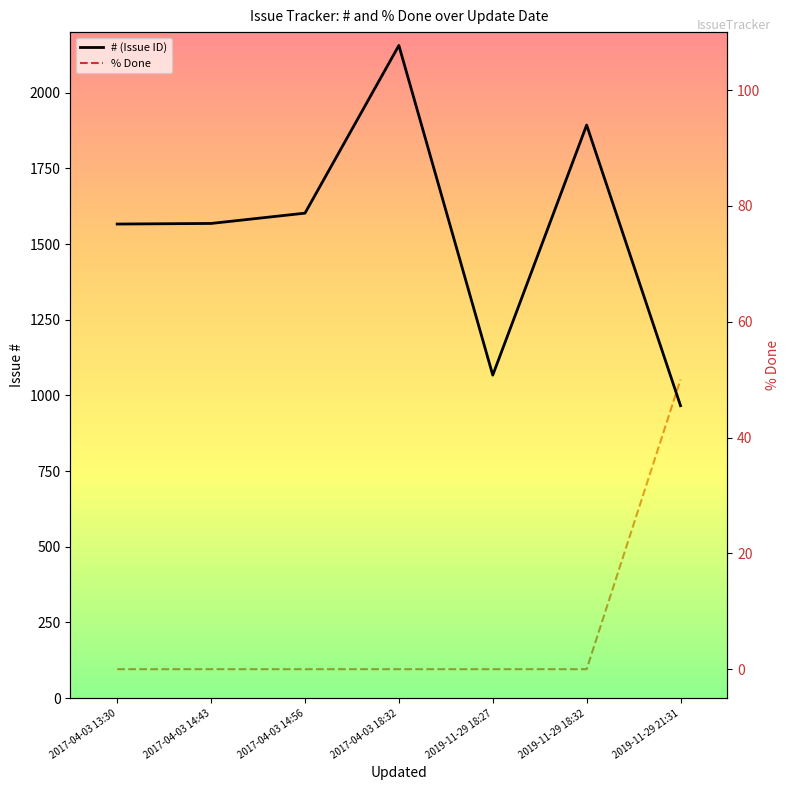

How many positive values does the % Done series have?

1